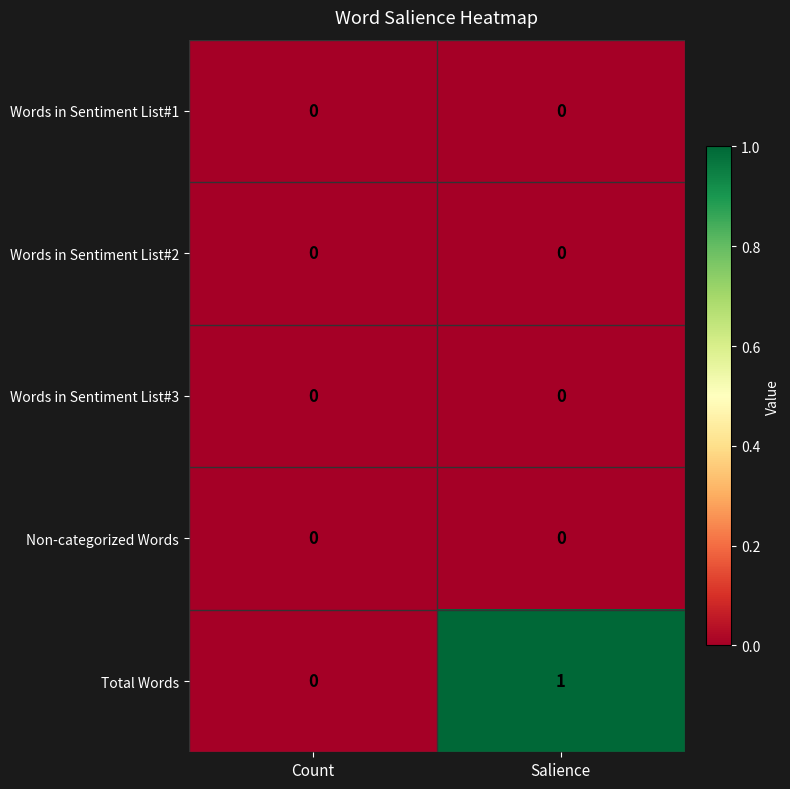

Reading left to right, extract all data points from this chart.

Words in Sentiment List#1: 0	0
Words in Sentiment List#2: 0	0
Words in Sentiment List#3: 0	0
Non-categorized Words: 0	0
Total Words: 0	1